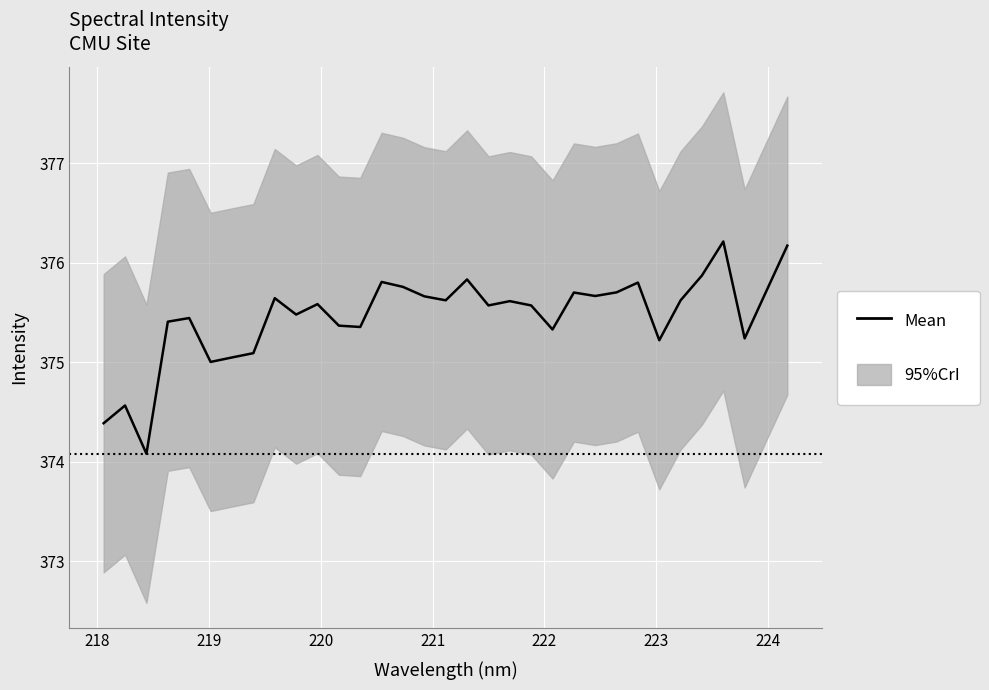

How many points are lower than both their immediate neighbors (excluding endpoints)?

10